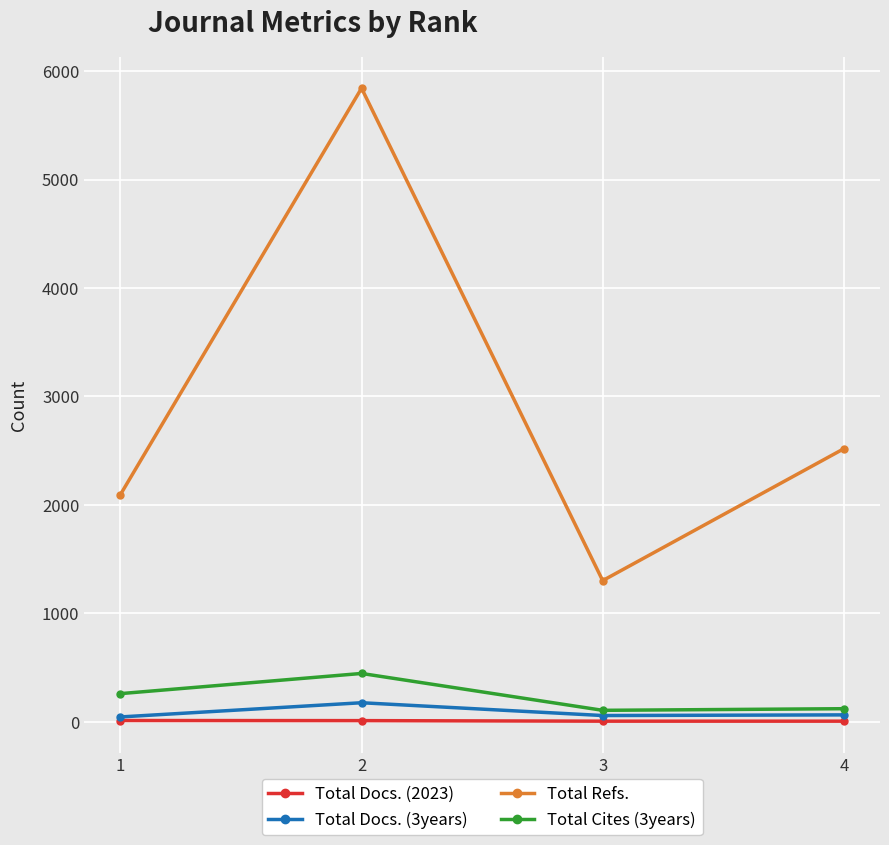

Which series has the largest total across all categories?

Total Refs.